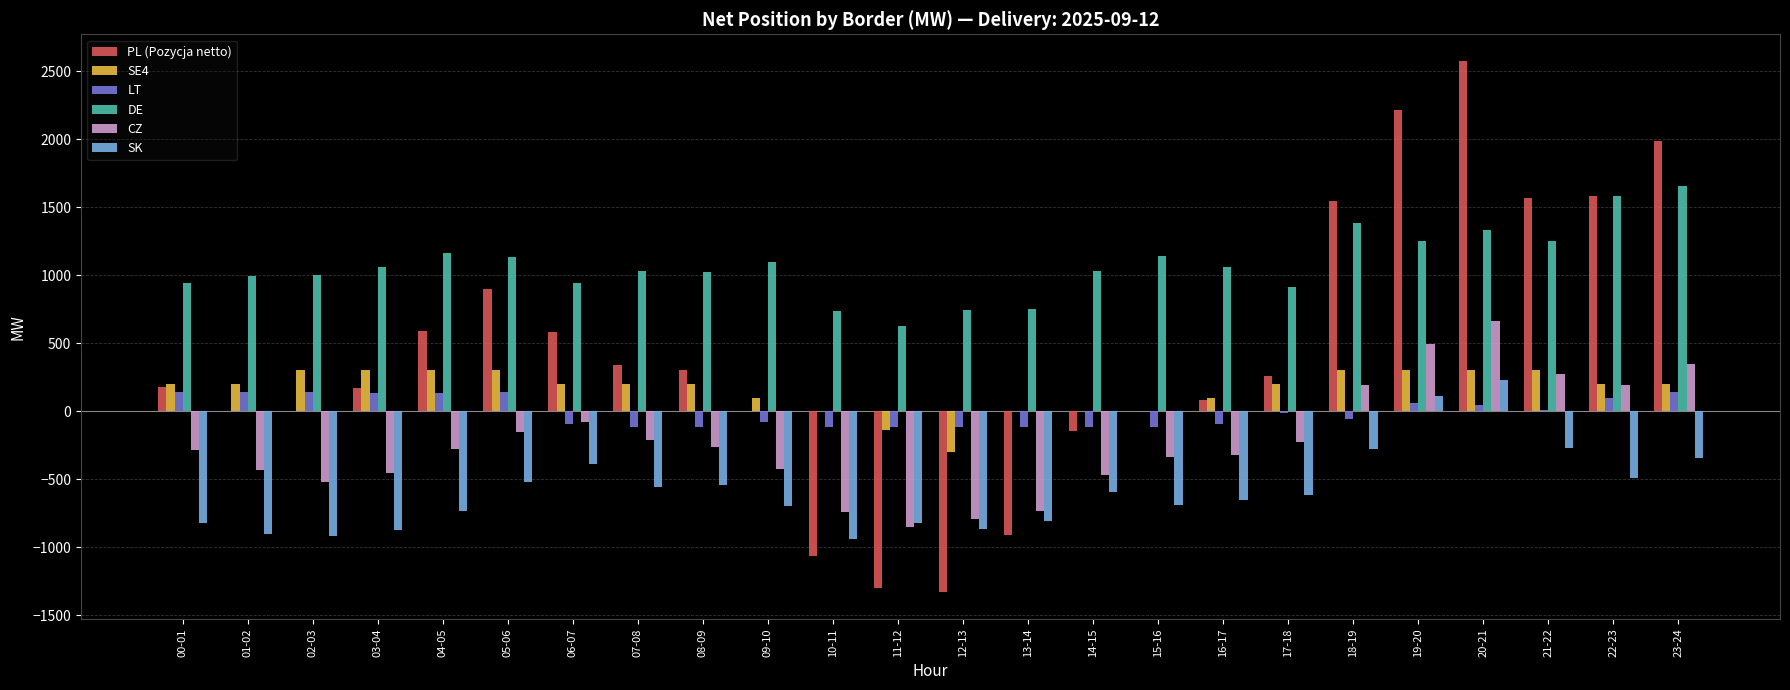

Is the value of SE4 at 13-14 greater than the value of DE at 04-05?

No